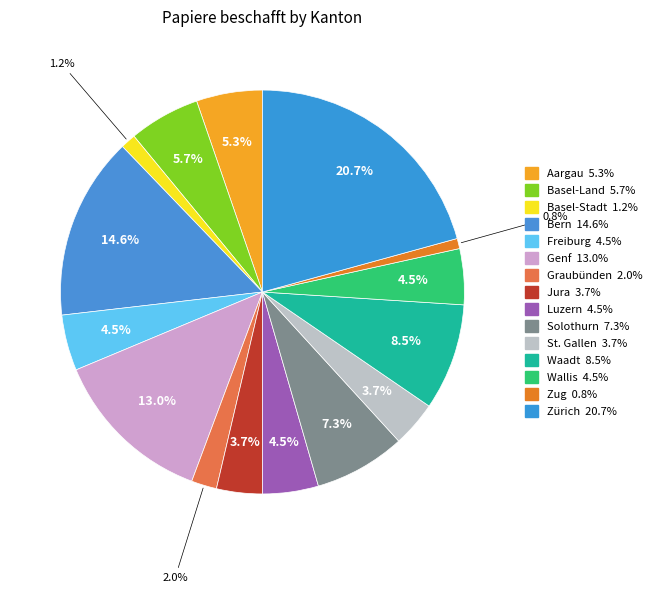

Does any single category account for the majority?

No